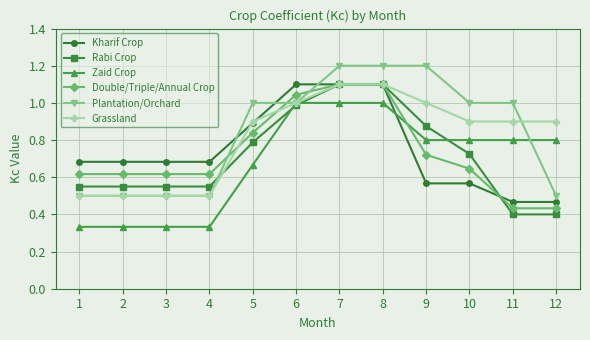

What is the maximum value shown in the chart?

1.2